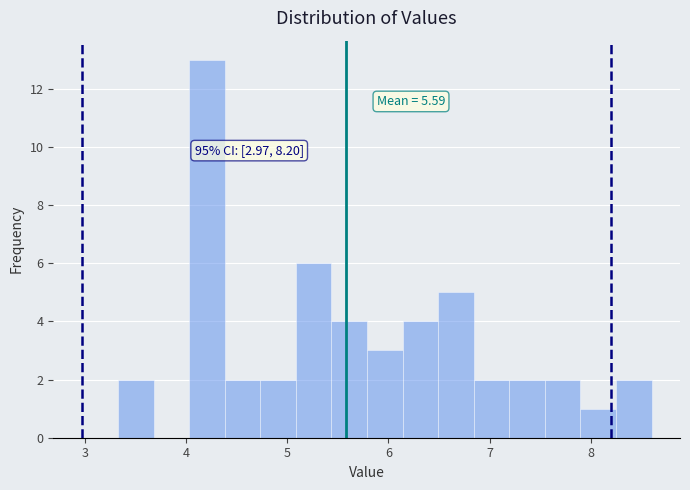

Around what value on the x-axis is the tallest bar? Give the approximate position of its centre, as read against the axis.

4.2